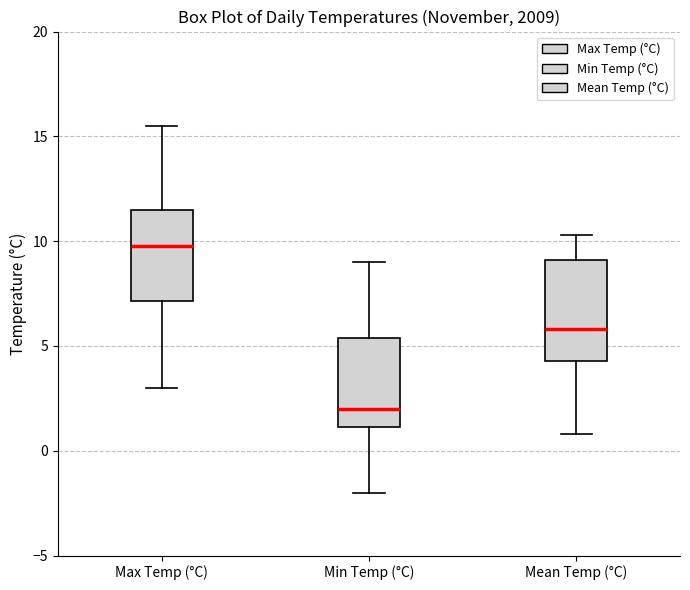

Which box has the lowest median line?

Min Temp (°C)